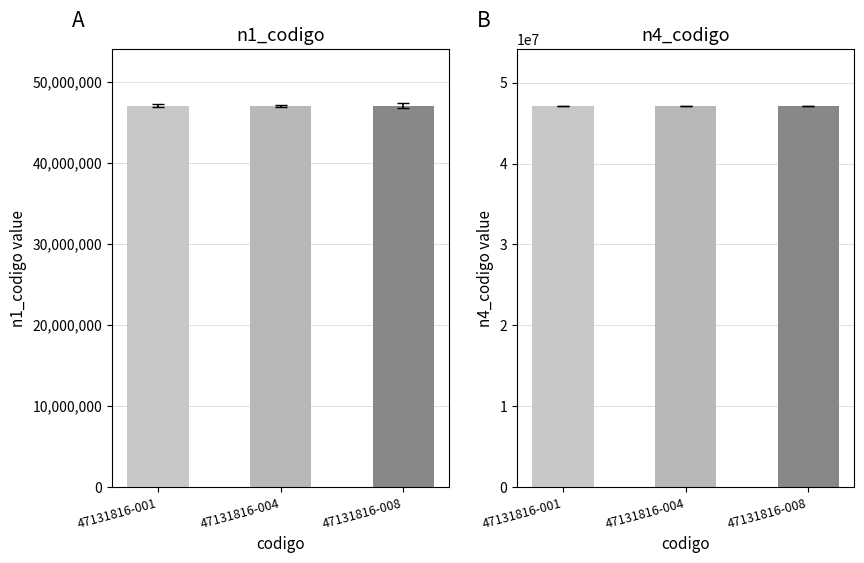

True or false: n4_codigo has a value of 11702850 at 47131816-008.

False